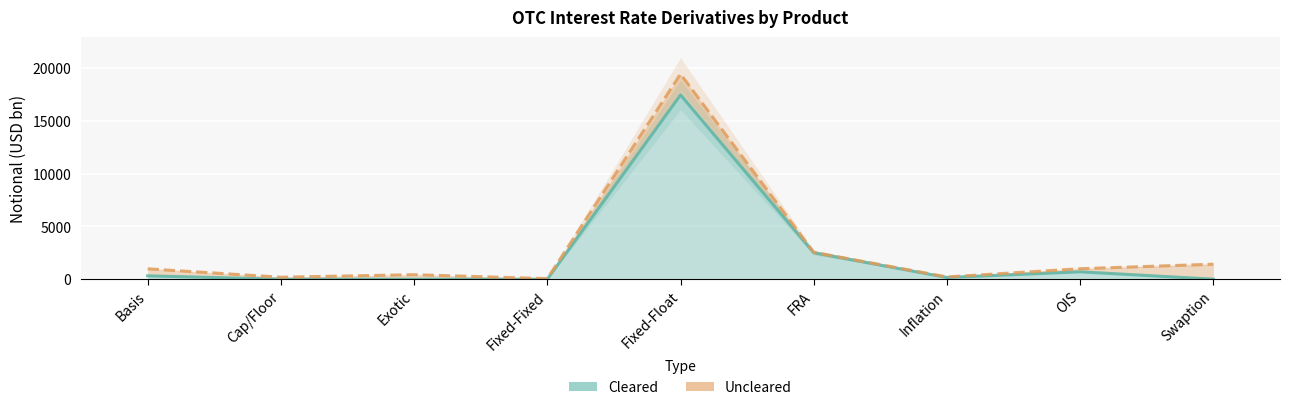

List the series in order of their overall mean, highest first.

Cleared + Uncleared (Total), Cleared